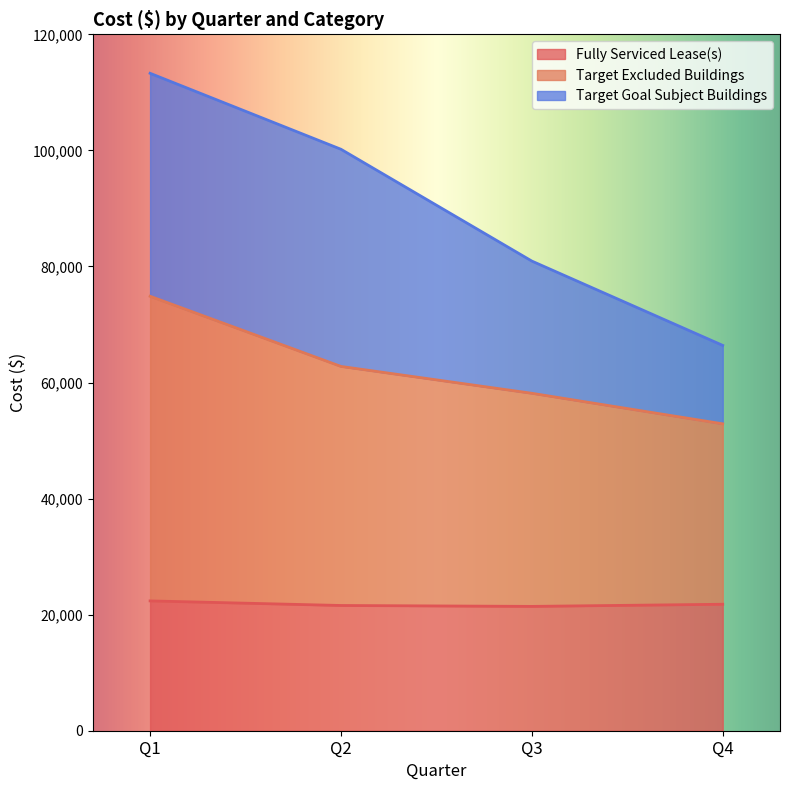

True or false: Fully Serviced Lease(s) and Target Excluded Buildings intersect in this chart.

False